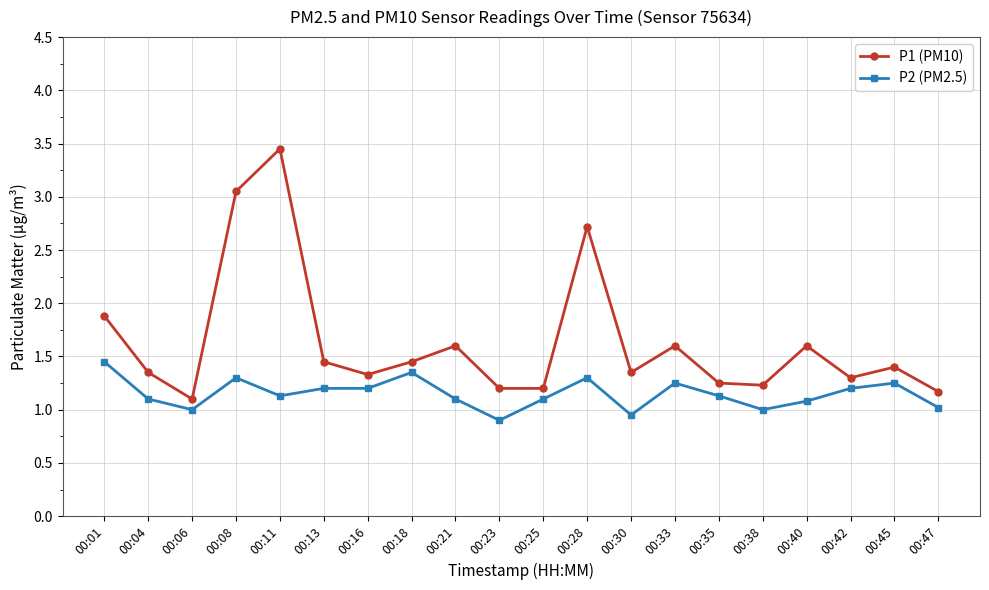

At which label does P1 (PM10) reach its peak?

00:11